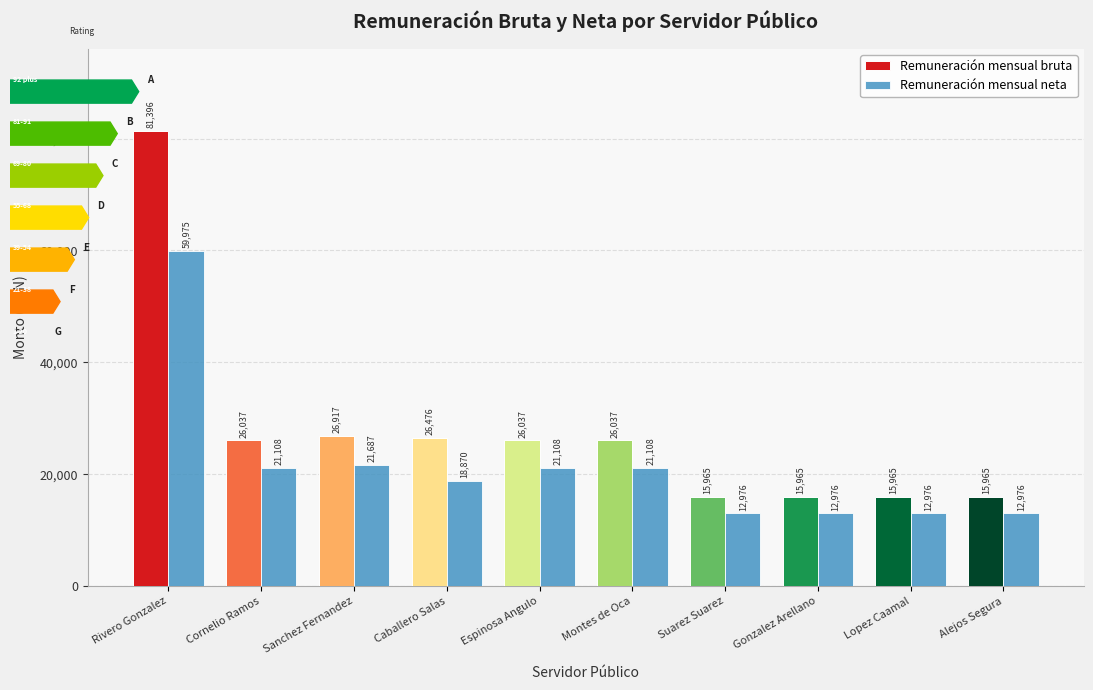

What is the label of the 5th bar from the right?

Montes de Oca